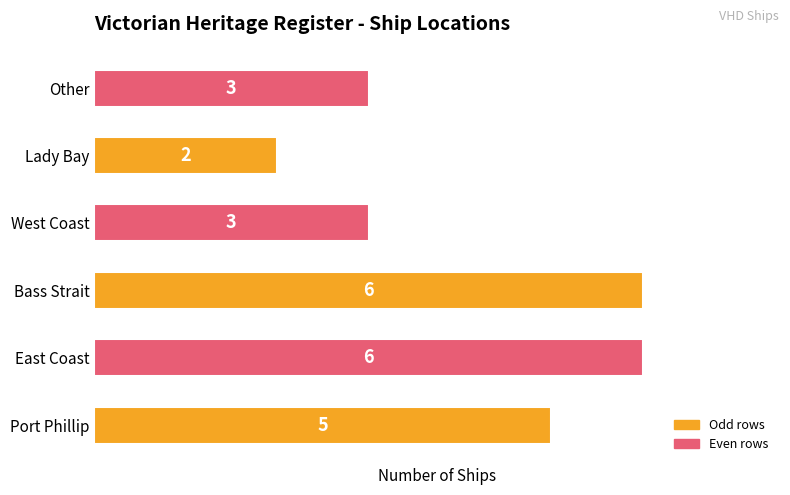

Are the bars horizontal?

Yes